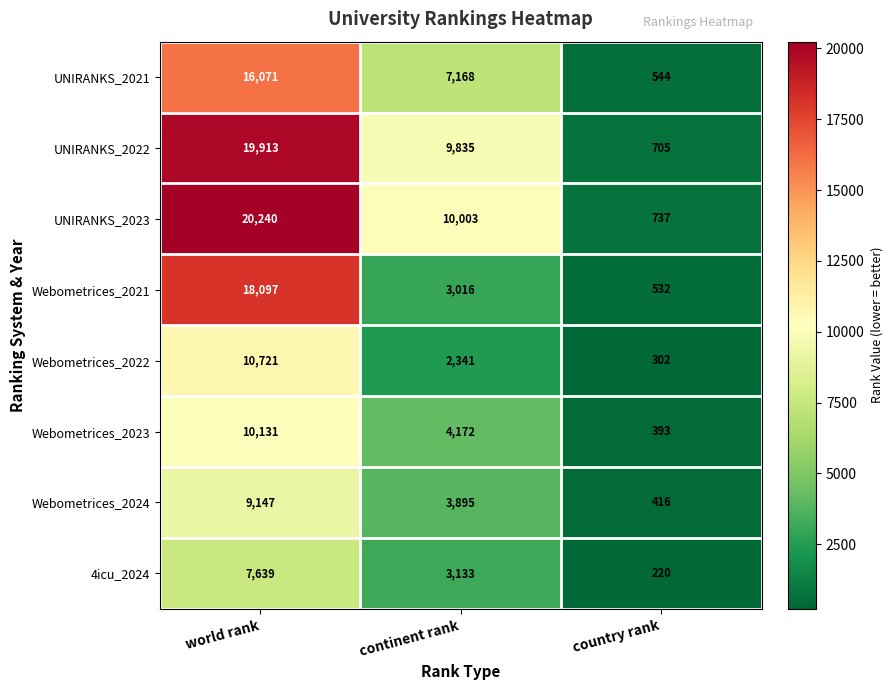

How many categories are shown in the chart?

3